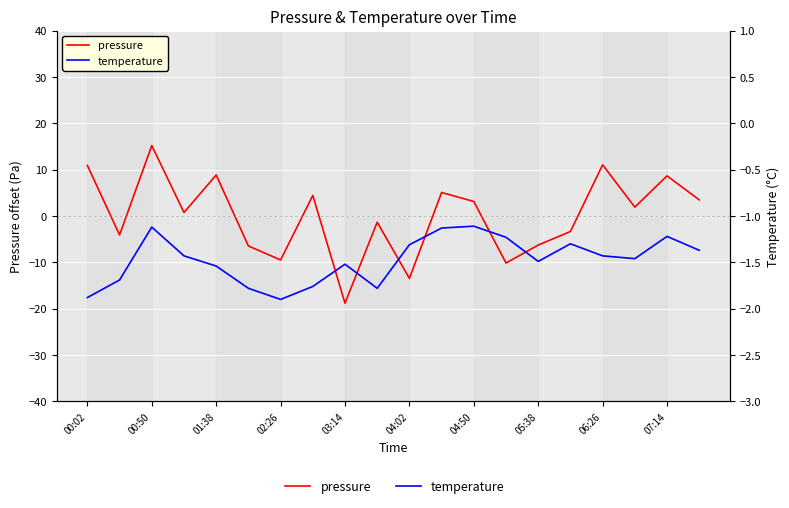

Reading left to right, extract all data points from this chart.

pressure: 10.9	-4.1	15.2	0.8	8.8	-6.5	-9.5	4.4	-18.8	-1.3	-13.5	5.1	3.1	-10.2	-6.3	-3.3	11.0	1.9	8.7	3.5
temperature: -1.9	-1.7	-1.1	-1.4	-1.5	-1.8	-1.9	-1.8	-1.5	-1.8	-1.3	-1.1	-1.1	-1.2	-1.5	-1.3	-1.4	-1.5	-1.2	-1.4